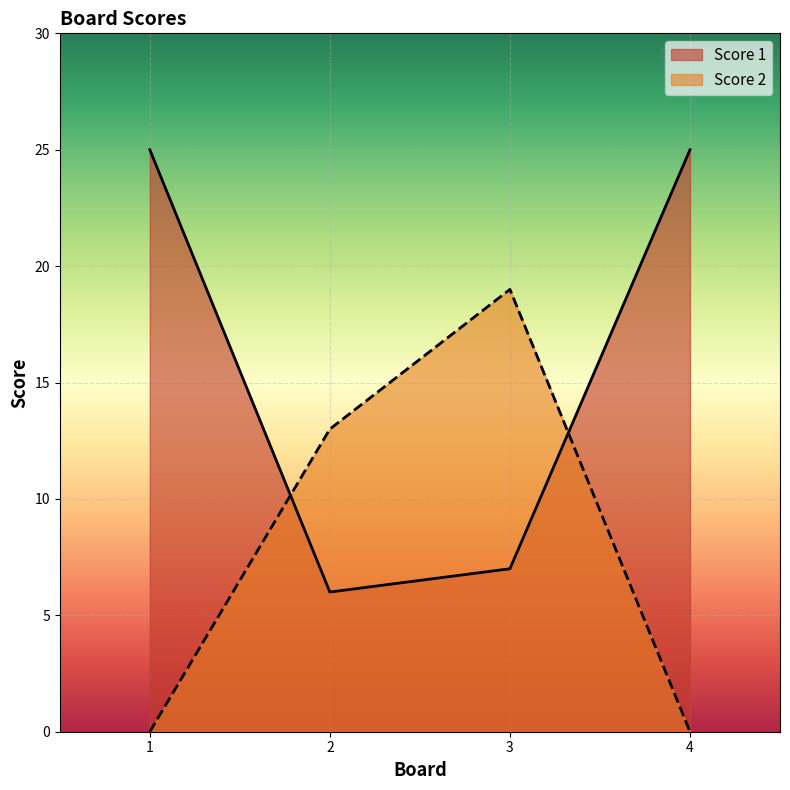

Rank the series by their maximum value, from highest to lowest.

Score 1, Score 2